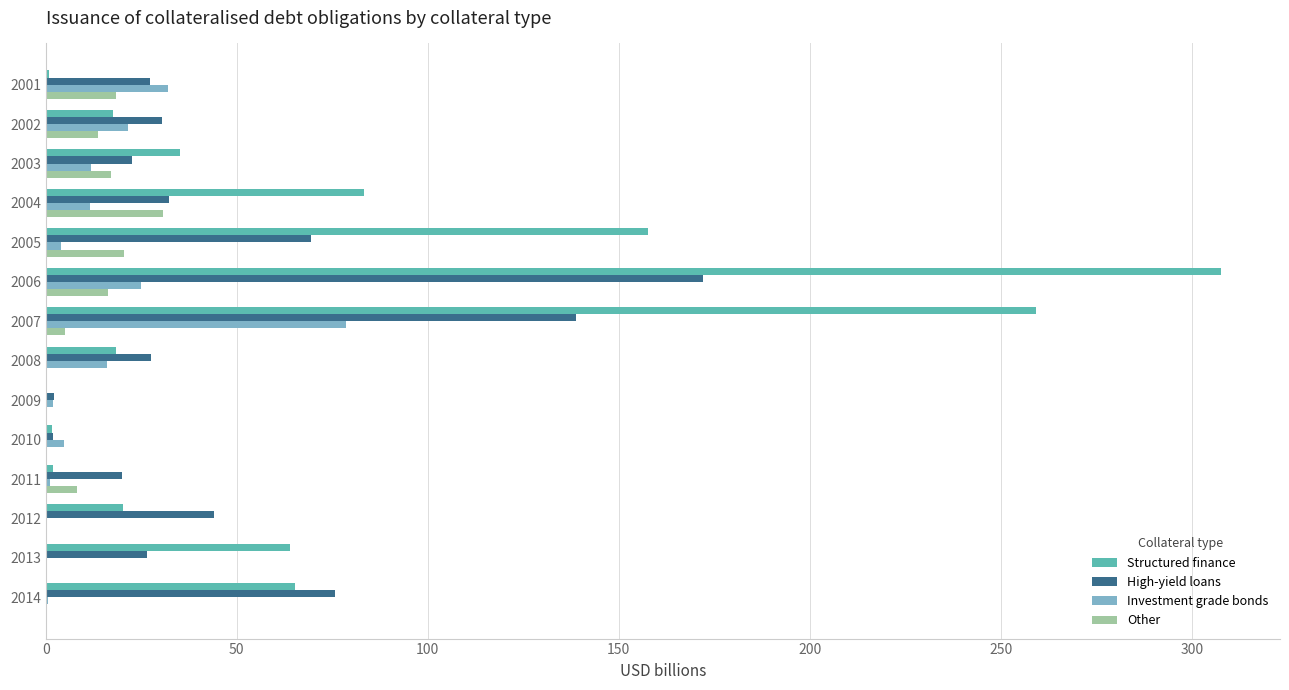

How many distinct data groups are displayed?

4